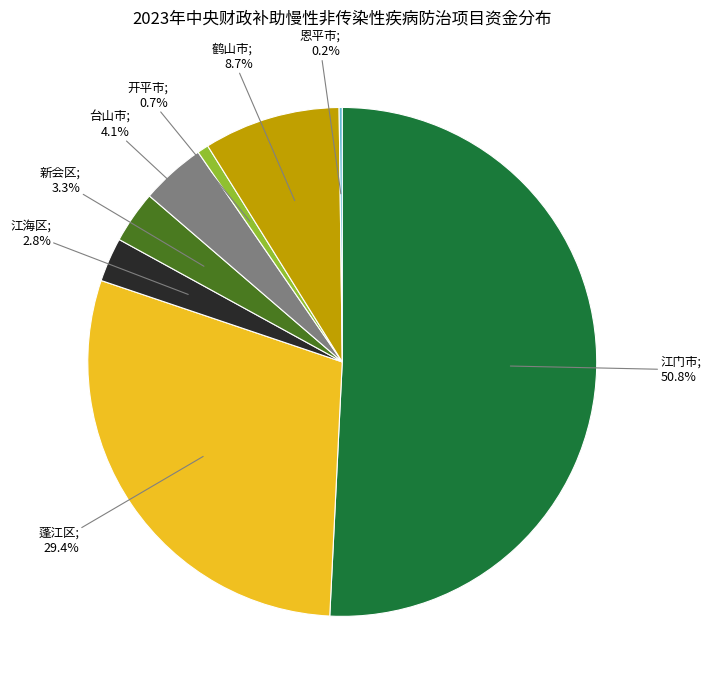

Is there any slice that represents more than half of the pie?

Yes